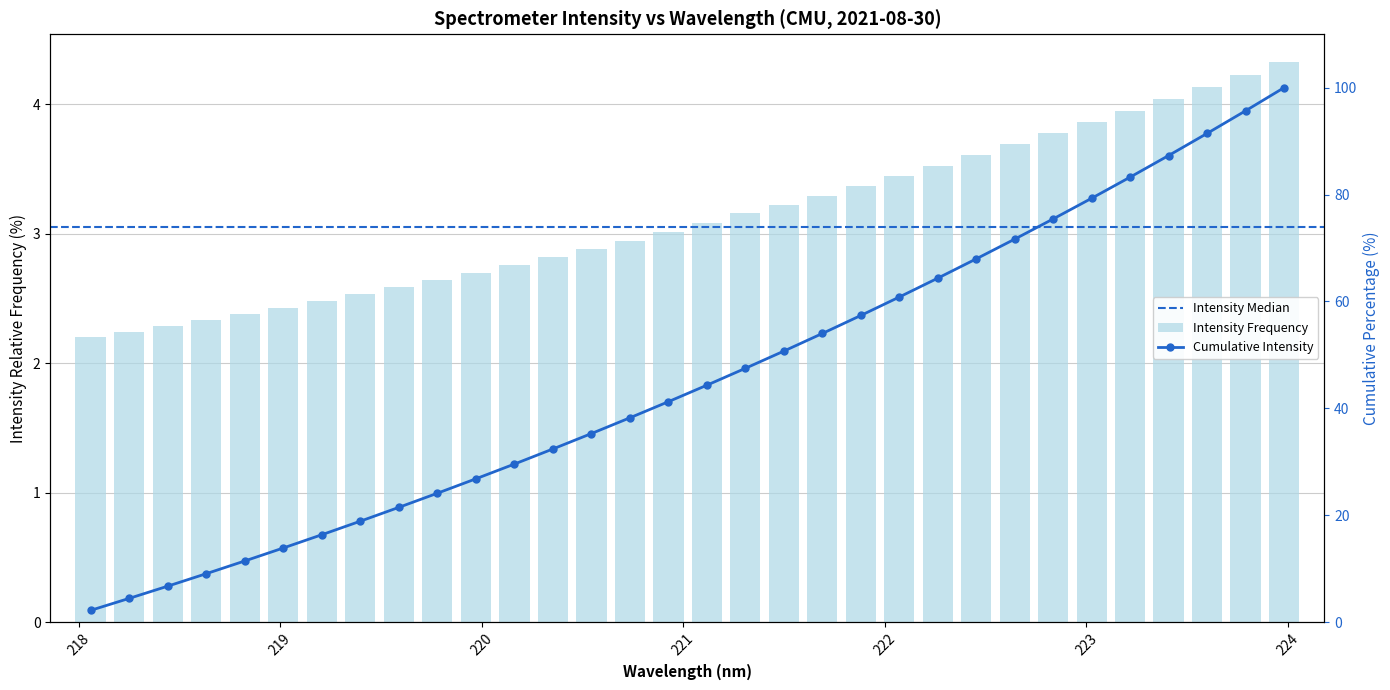

Approximately how many times larger is the value at 221.3083 compared to 222.263?

0.9